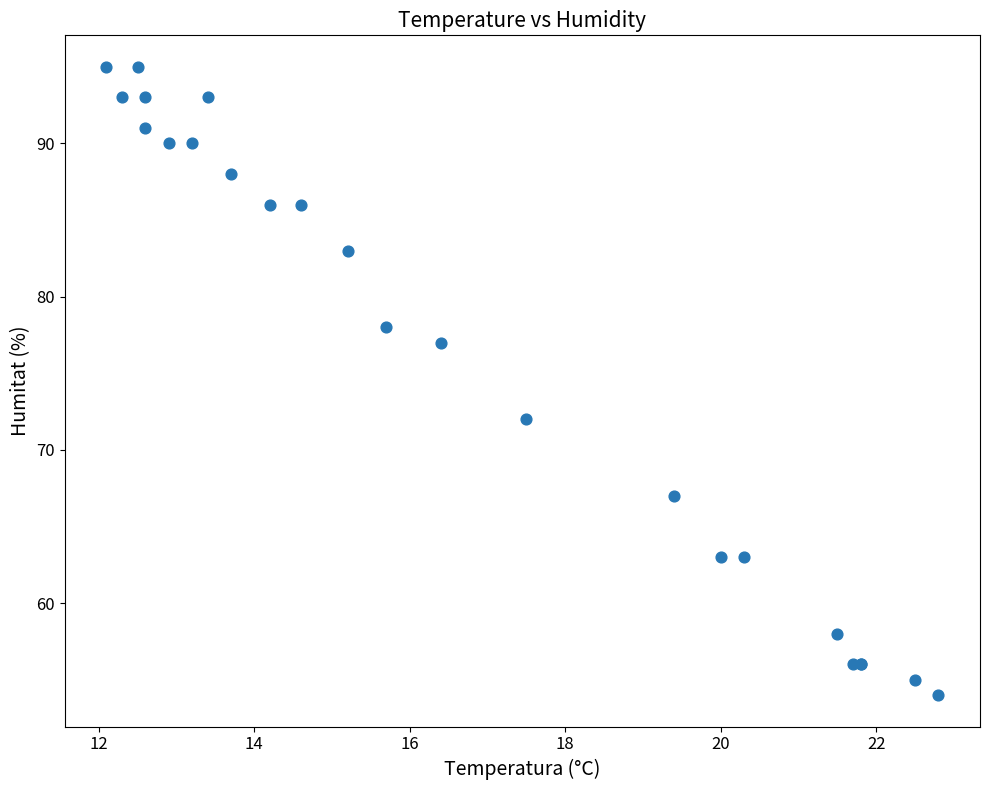

What Y value in the scatter plot is closest to 74?

72